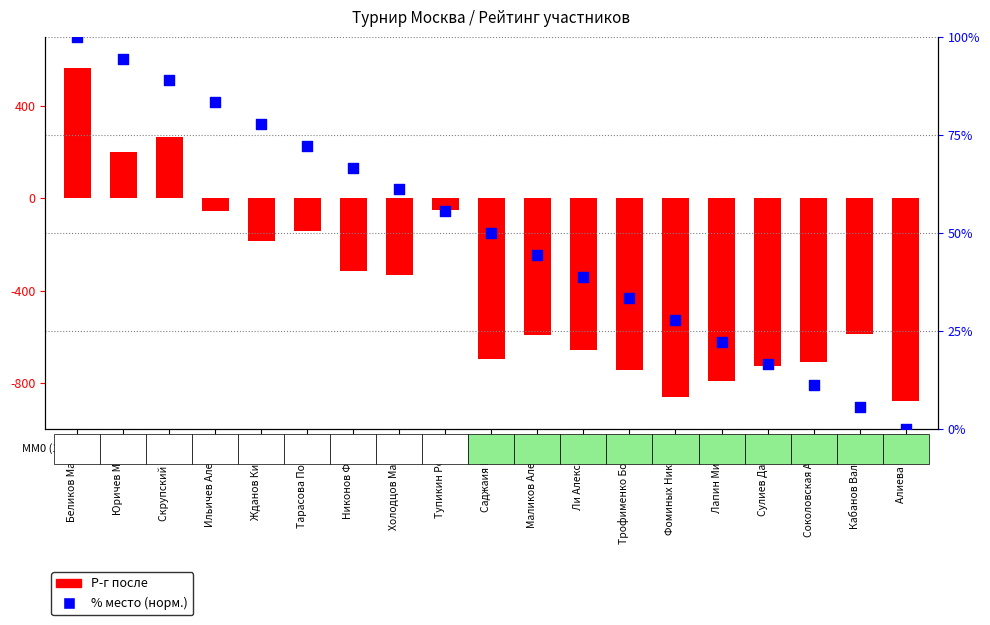

Which series has the largest total across all categories?

% место (норм.)